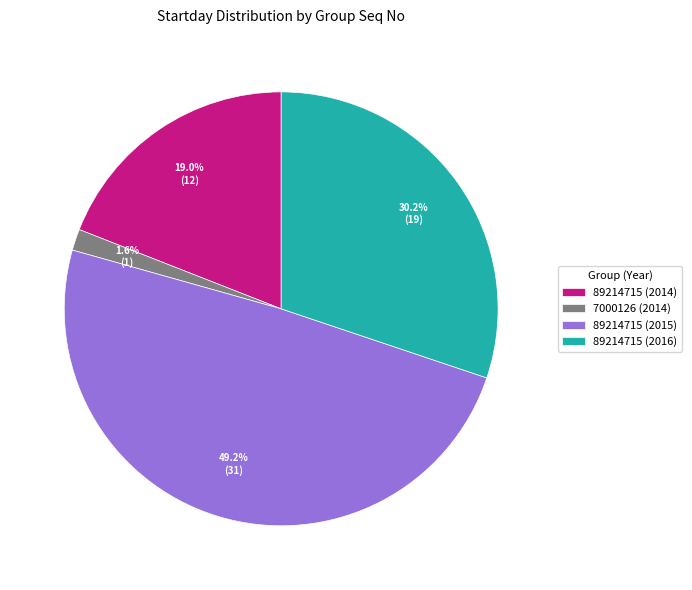

Which category has the biggest portion of the pie?

89214715 (2015)